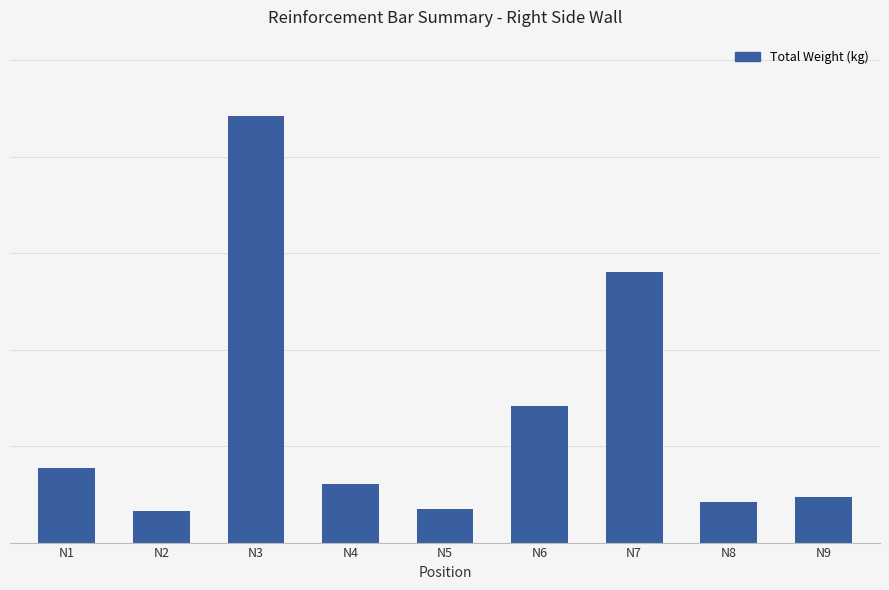

Approximately how many times larger is the value at N5 compared to N9?

0.7